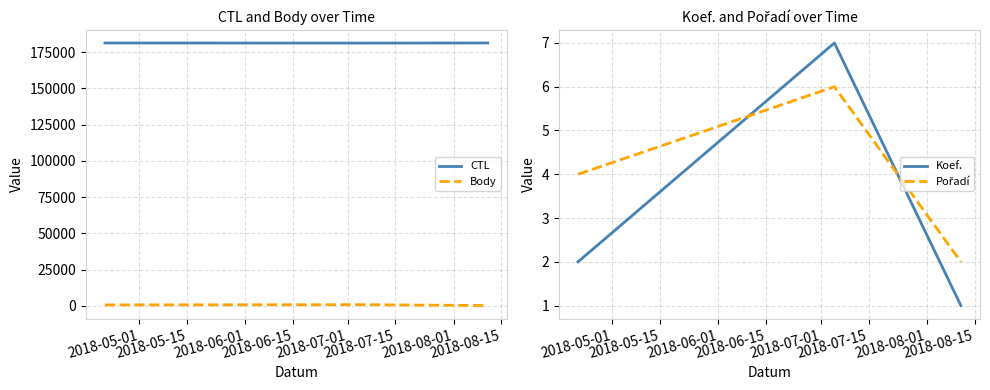

At which label is Body closest to 404?

2018-05-01